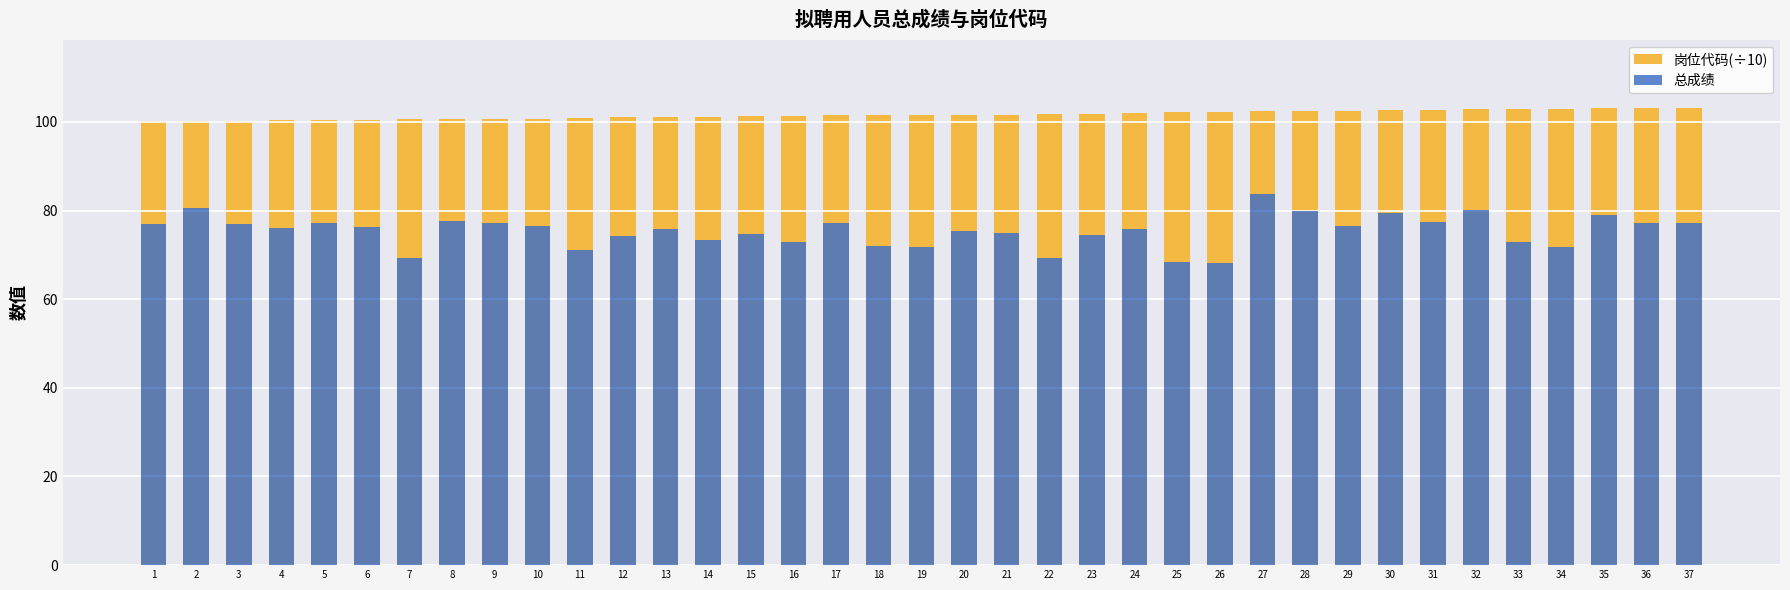

Where does the 岗位代码(÷10) series first go above 101?

13